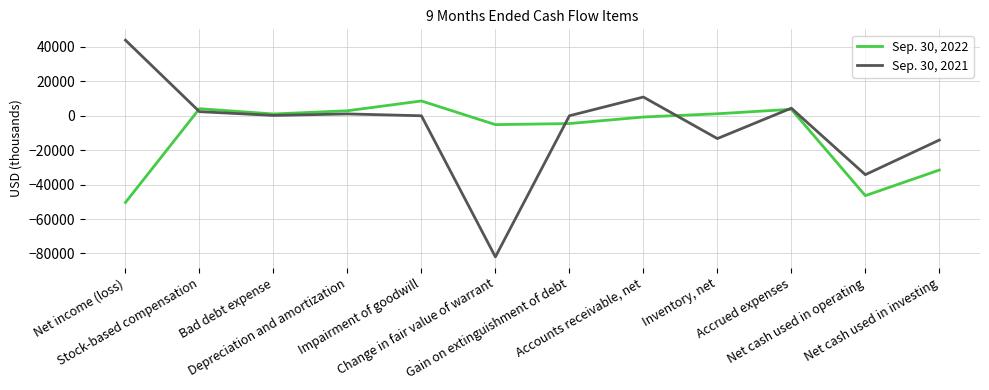

Is this an area chart (filled region under the line)?

No